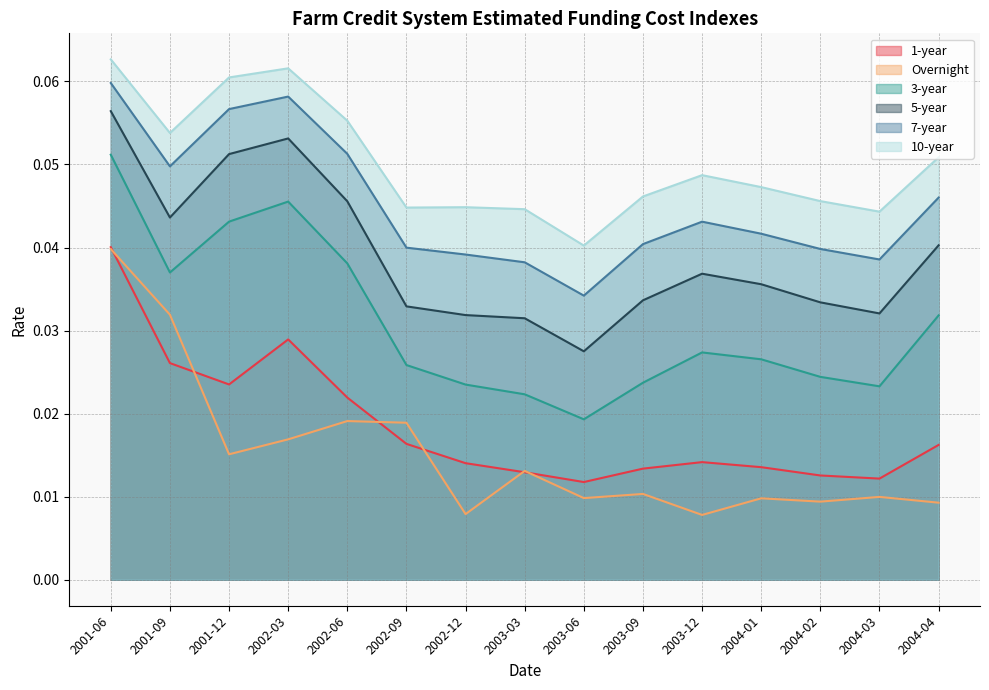

Where is 5-year nearest to the value 0?

2003-06